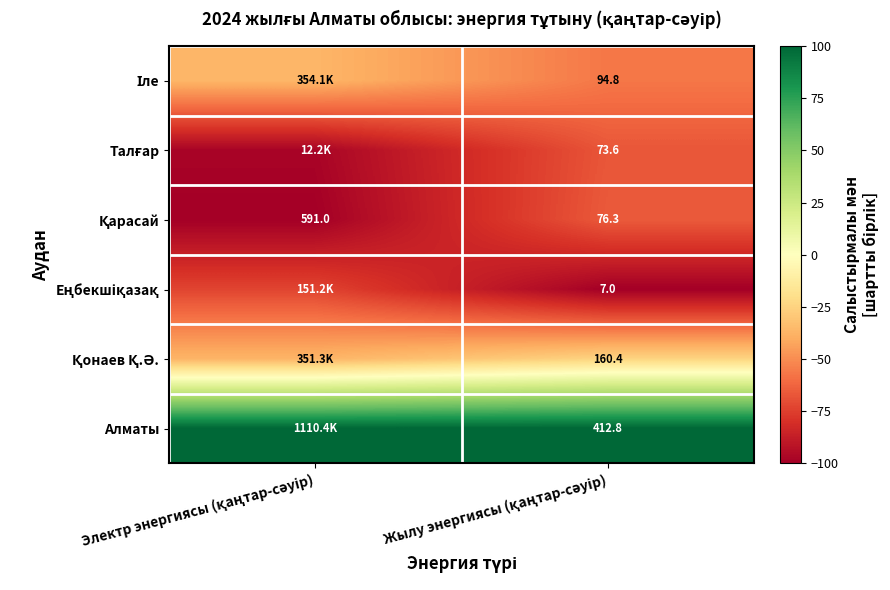

List the labels in order of Алматы value, smallest first.

Жылу энергиясы (қаңтар-сәуір), Электр энергиясы (қаңтар-сәуір)